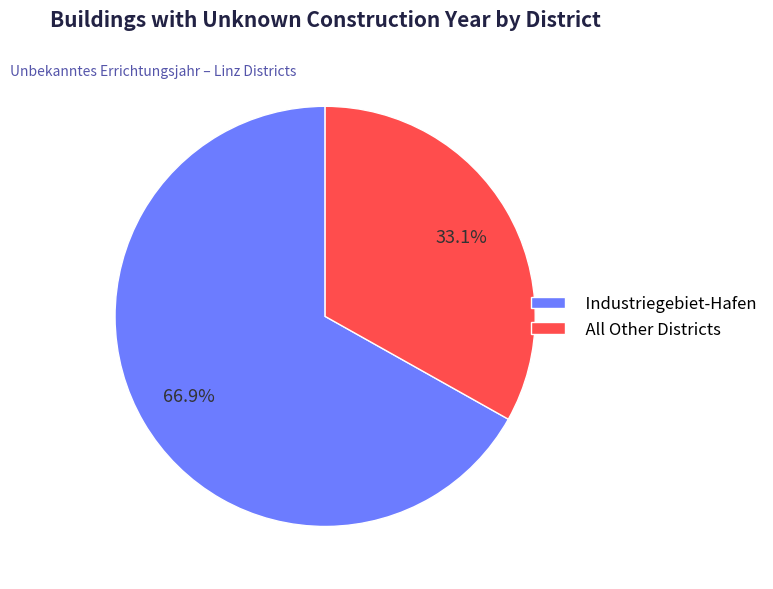

Is the sum of All Other Districts and Industriegebiet-Hafen greater than half?

Yes